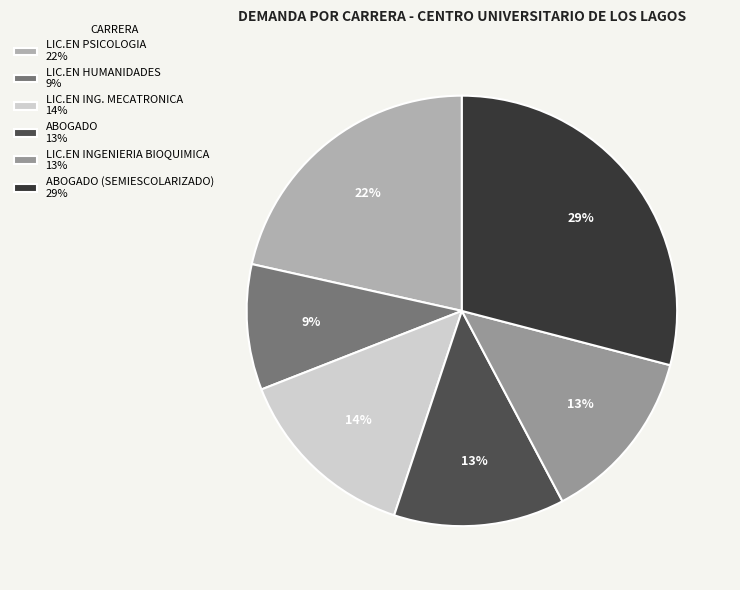

Which has a higher value, LIC.EN INGENIERIA BIOQUIMICA 13% or ABOGADO (SEMIESCOLARIZADO) 29%?

ABOGADO (SEMIESCOLARIZADO) 29%